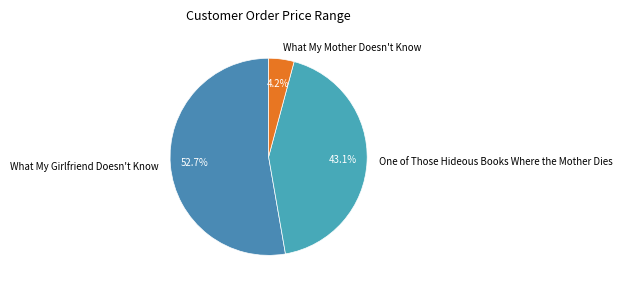

What is the largest slice in the pie chart?

What My Girlfriend Doesn't Know